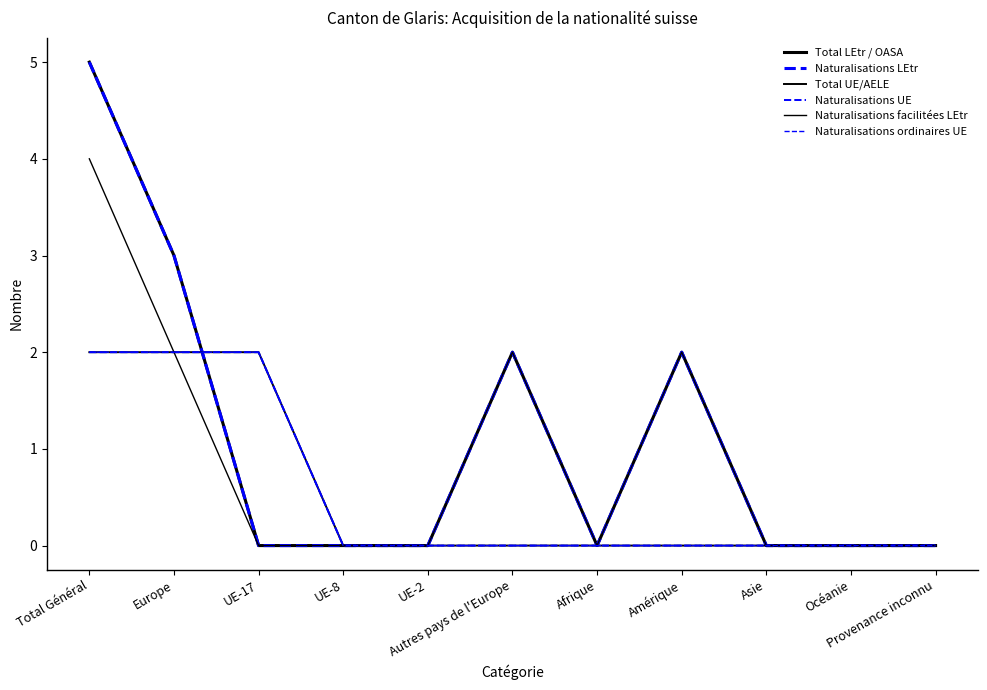

What position from the right is UE-2?

7